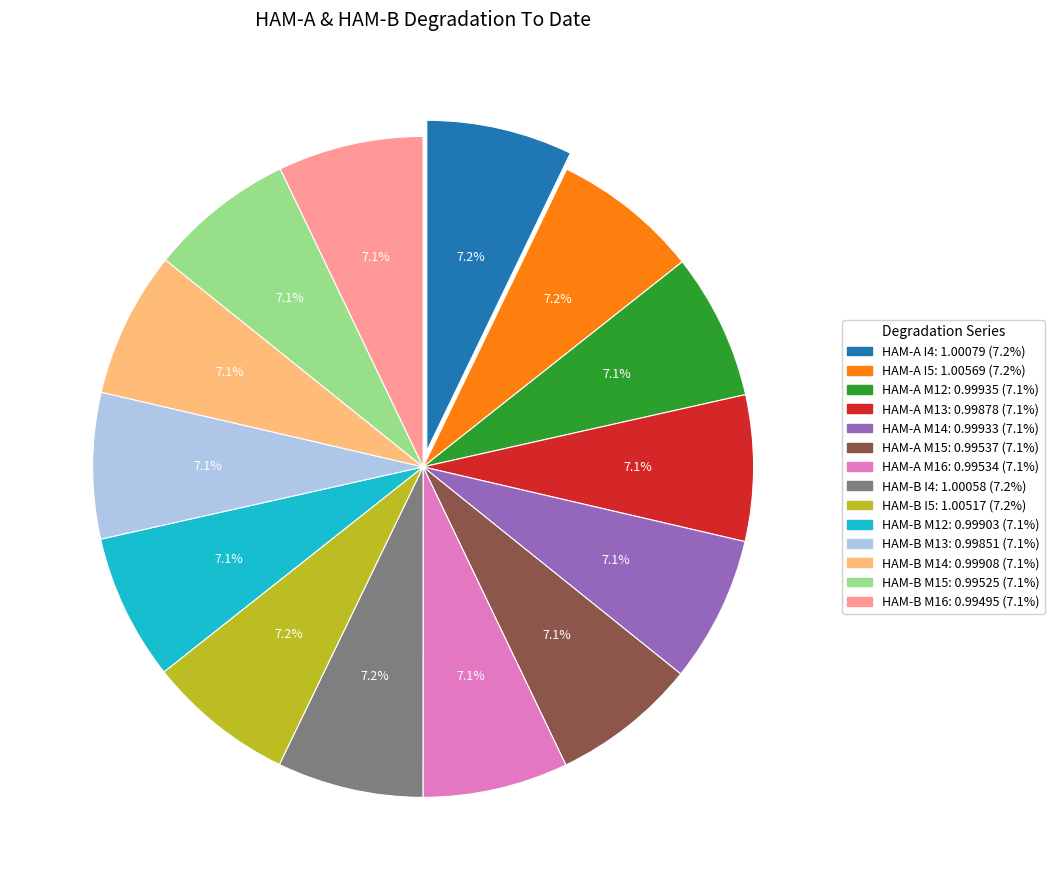

To the nearest percent, what percentage of the pie is HAM-B I5?

7%